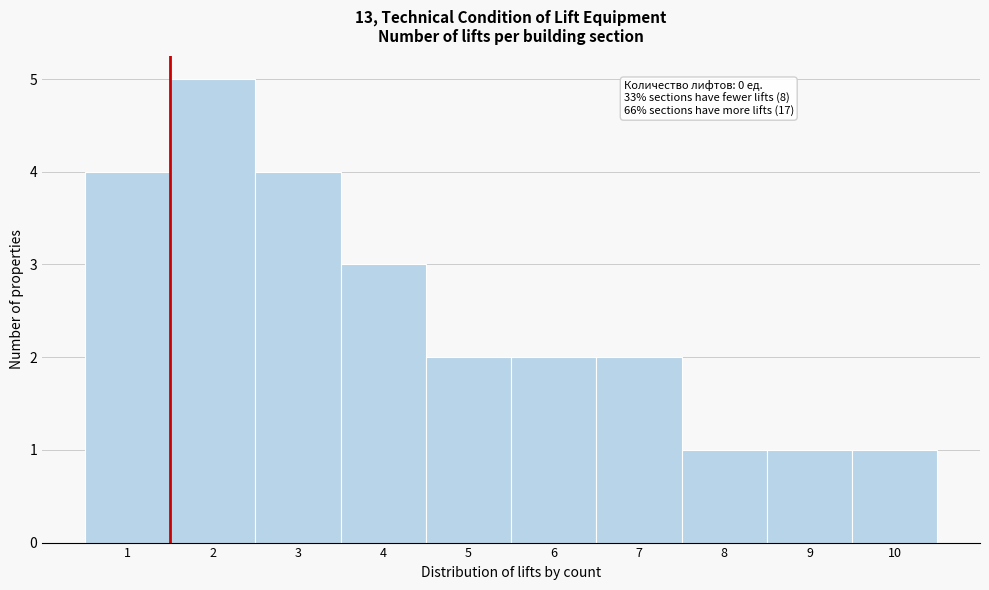

Which range on the x-axis has the tallest bar?

1.5 to 2.5